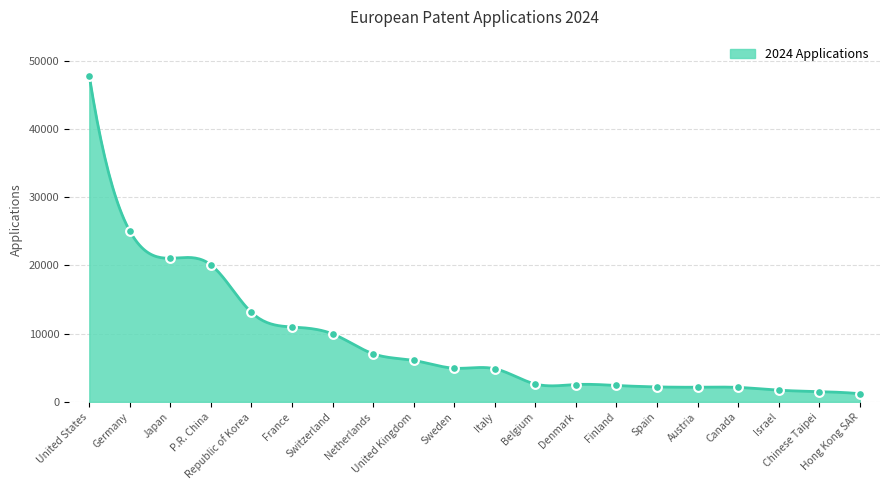

What is the minimum value shown in the chart?

1197.0